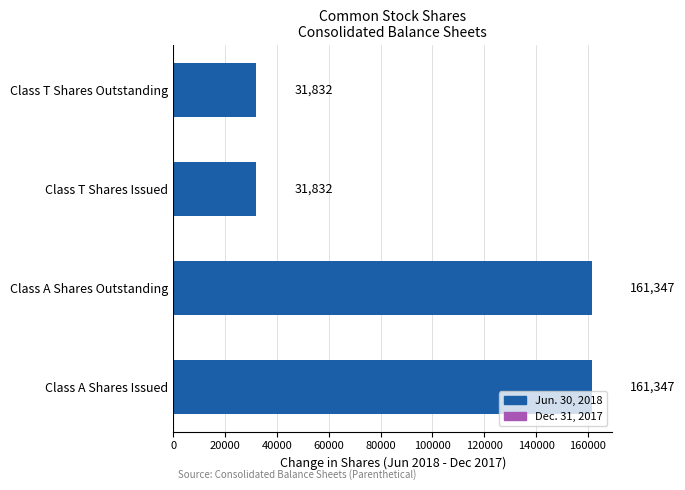

Reading bottom to top, transcribe all the data shown in this chart.

Class A Shares Issued=161347	Class A Shares Outstanding=161347	Class T Shares Issued=31832	Class T Shares Outstanding=31832